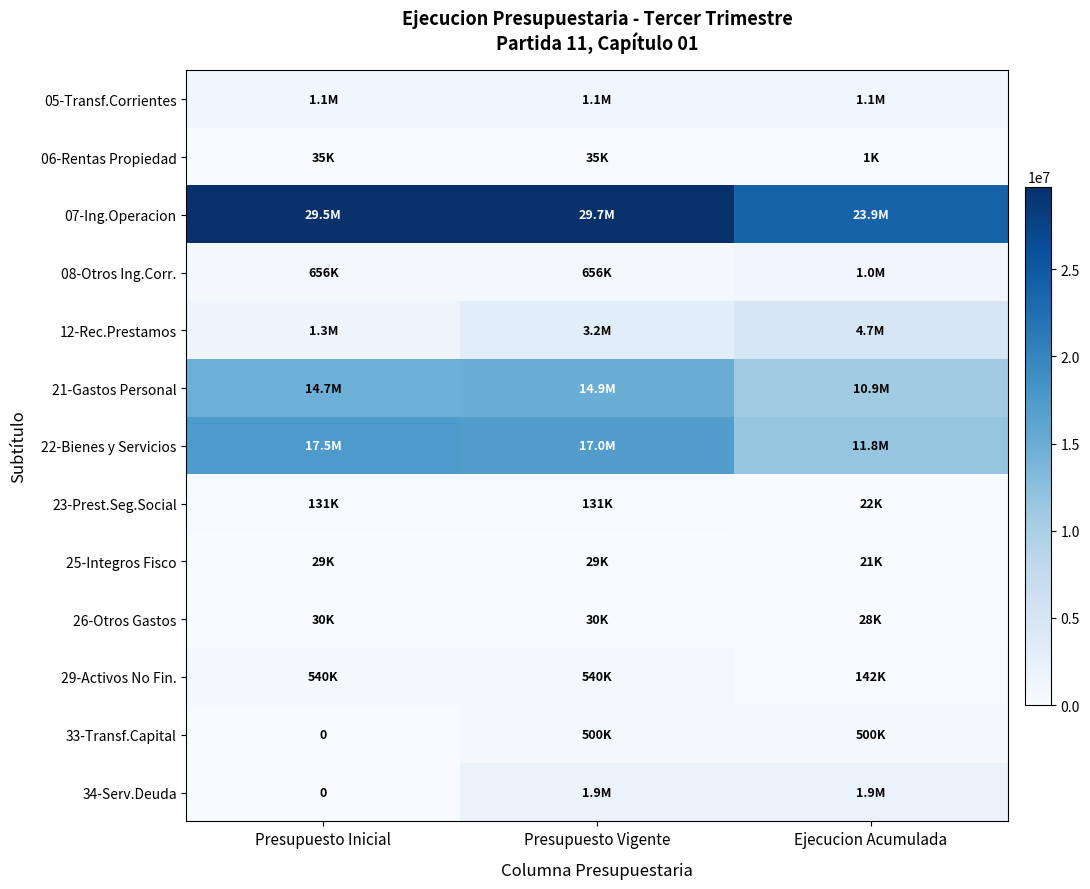

Which series has the widest spread of values?

07-Ing.Operacion